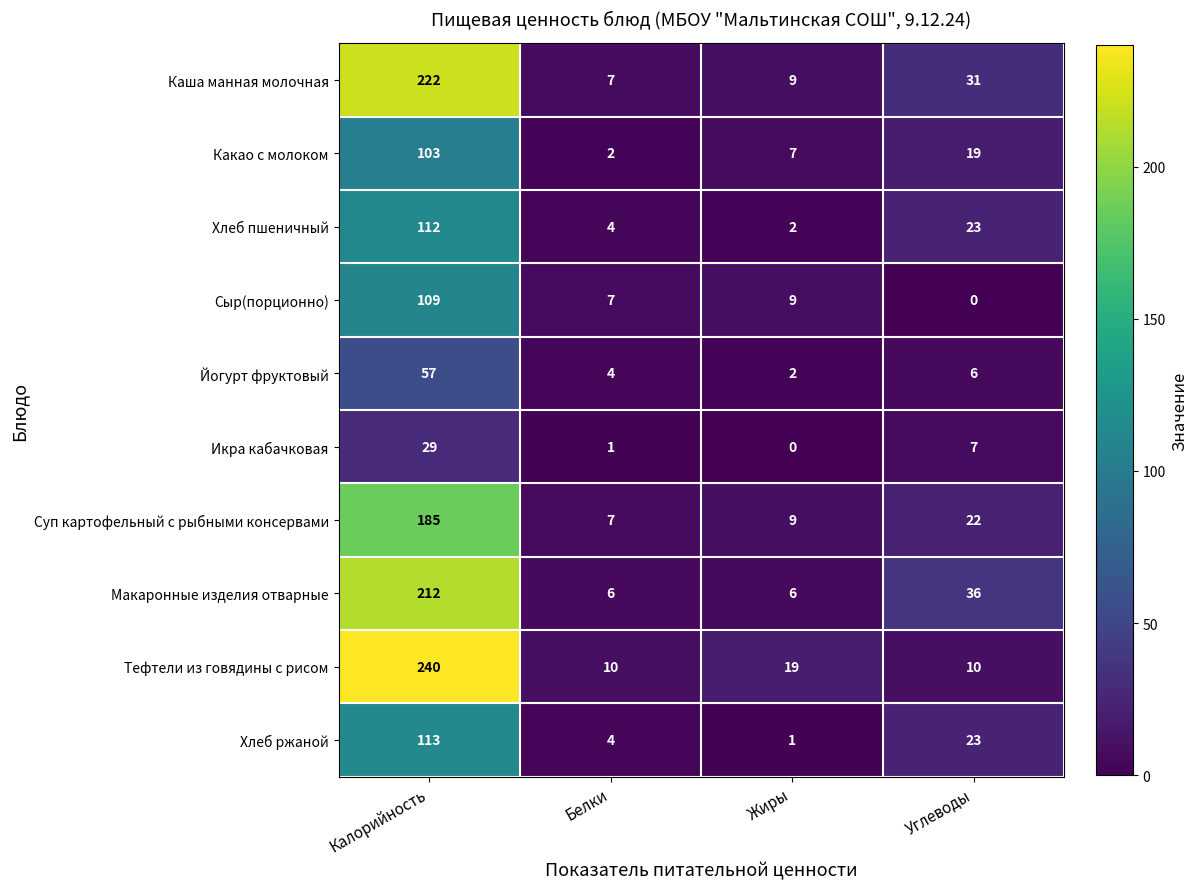

Is it true that Йогурт фруктовый equals 1 at Жиры?

False